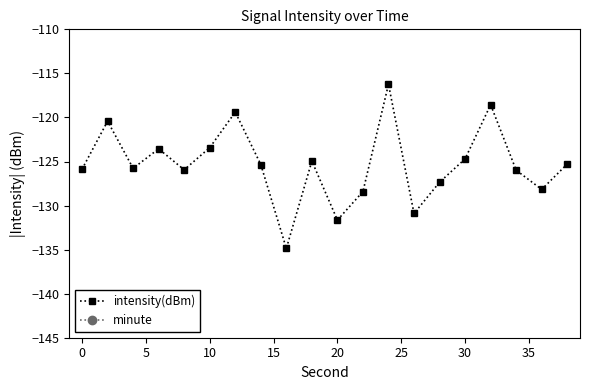

At how many categories does at least one series exceed -74?

20